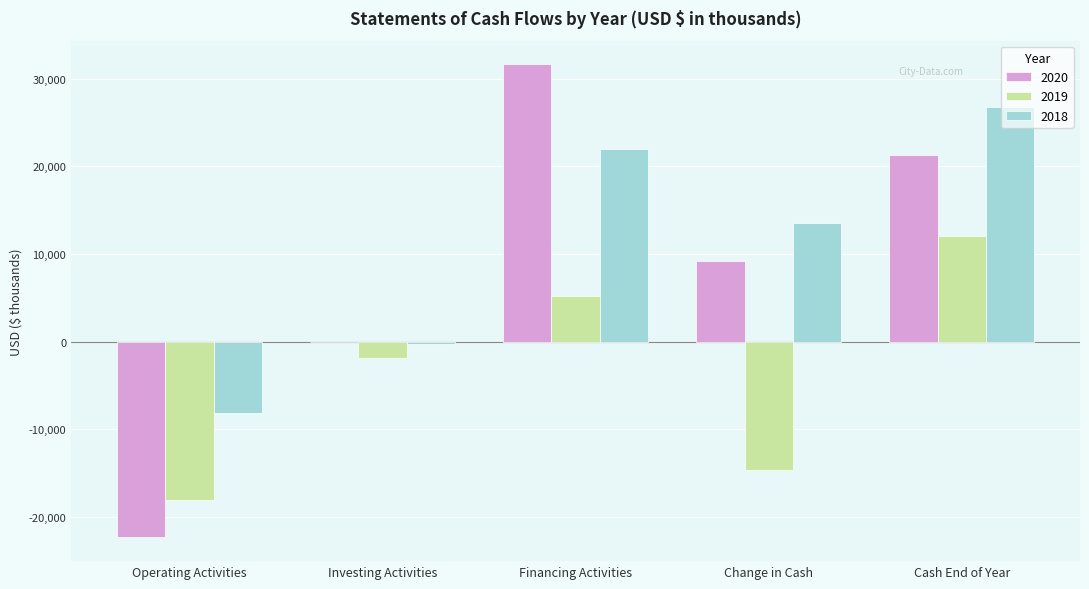

Is it true that 2020 equals 28551 at Cash End of Year?

False